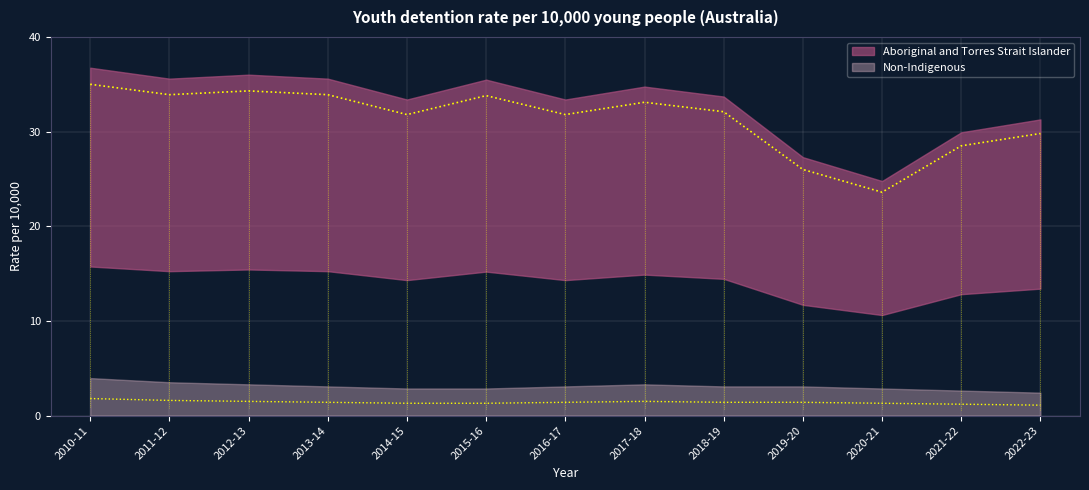

Reading left to right, extract all data points from this chart.

Aboriginal and Torres Strait Islander: 35.0	33.9	34.3	33.9	31.8	33.8	31.8	33.1	32.1	26.0	23.6	28.5	29.8
Non-Indigenous: 1.8	1.6	1.5	1.4	1.3	1.3	1.4	1.5	1.4	1.4	1.3	1.2	1.1